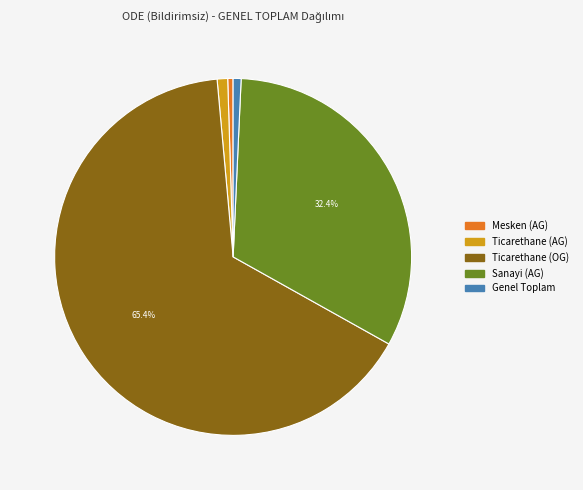

Is there any slice that represents more than half of the pie?

Yes